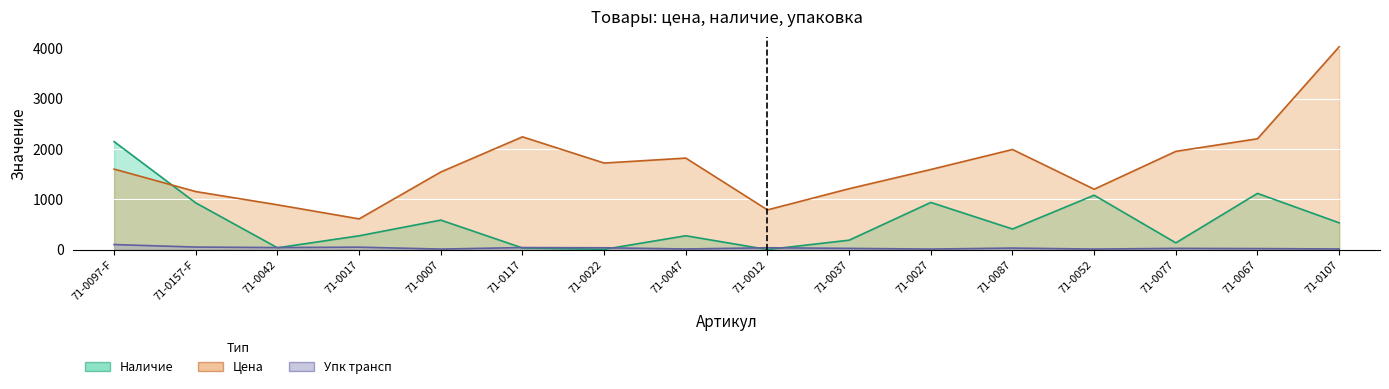

What position from the left is 71-0012?

9